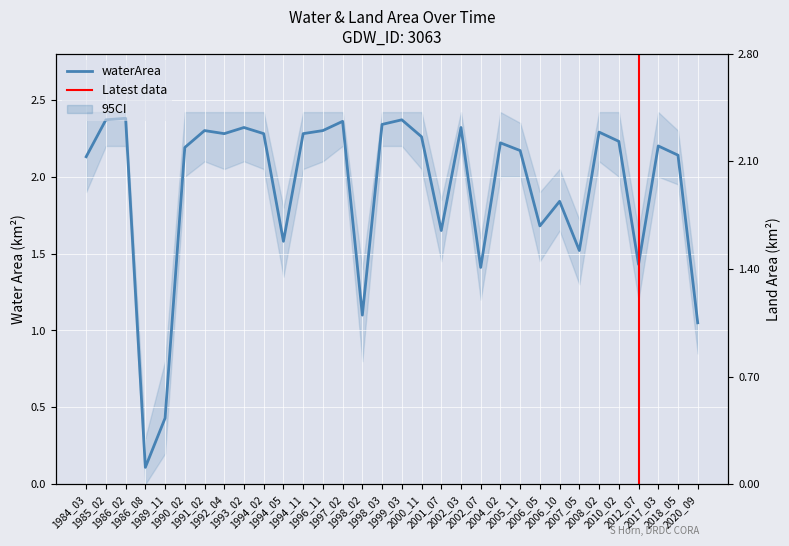

Does the chart display data point markers on the line(s)?

No